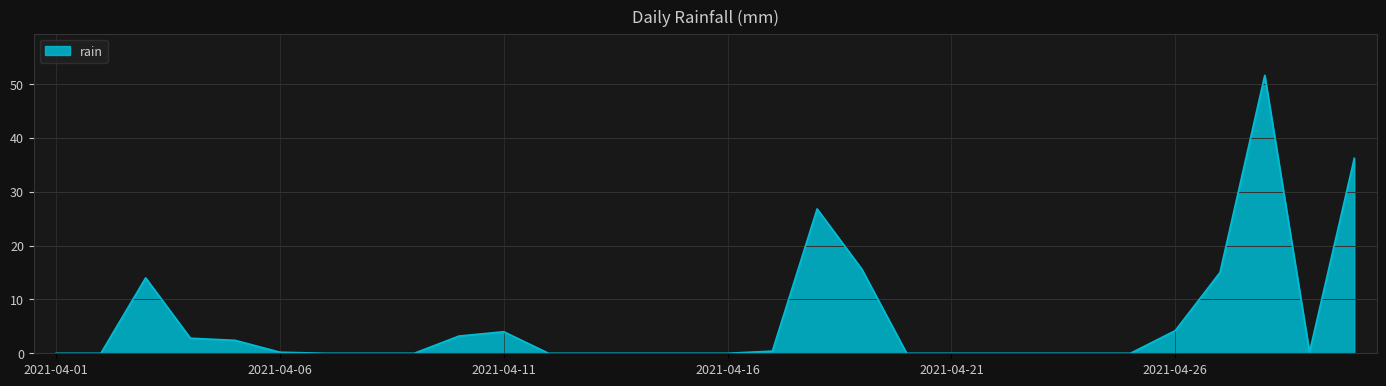

What is the difference between the maximum and minimum values?

51.6